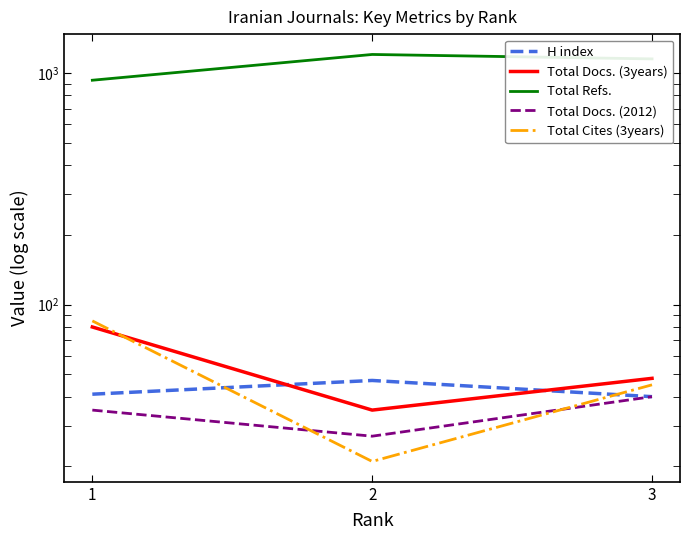

What is the difference between the maximum and second lowest values in the Total Refs. series?

52